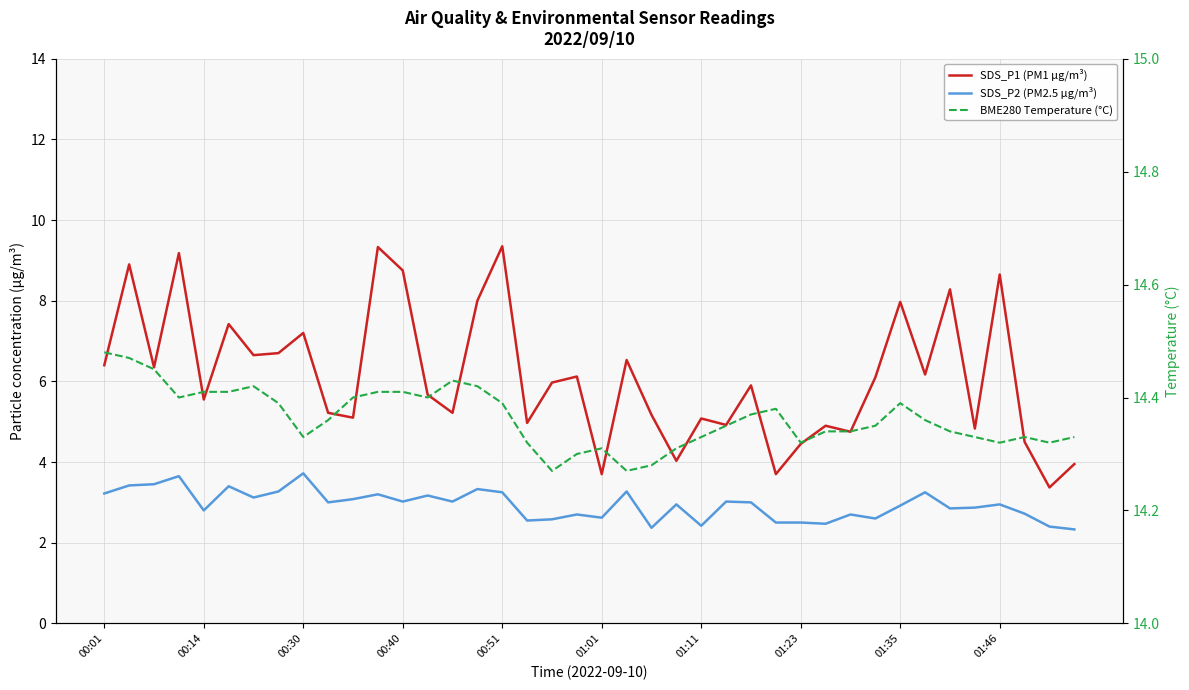

What value does the BME280 Temperature (°C) series have at 35?

14.3